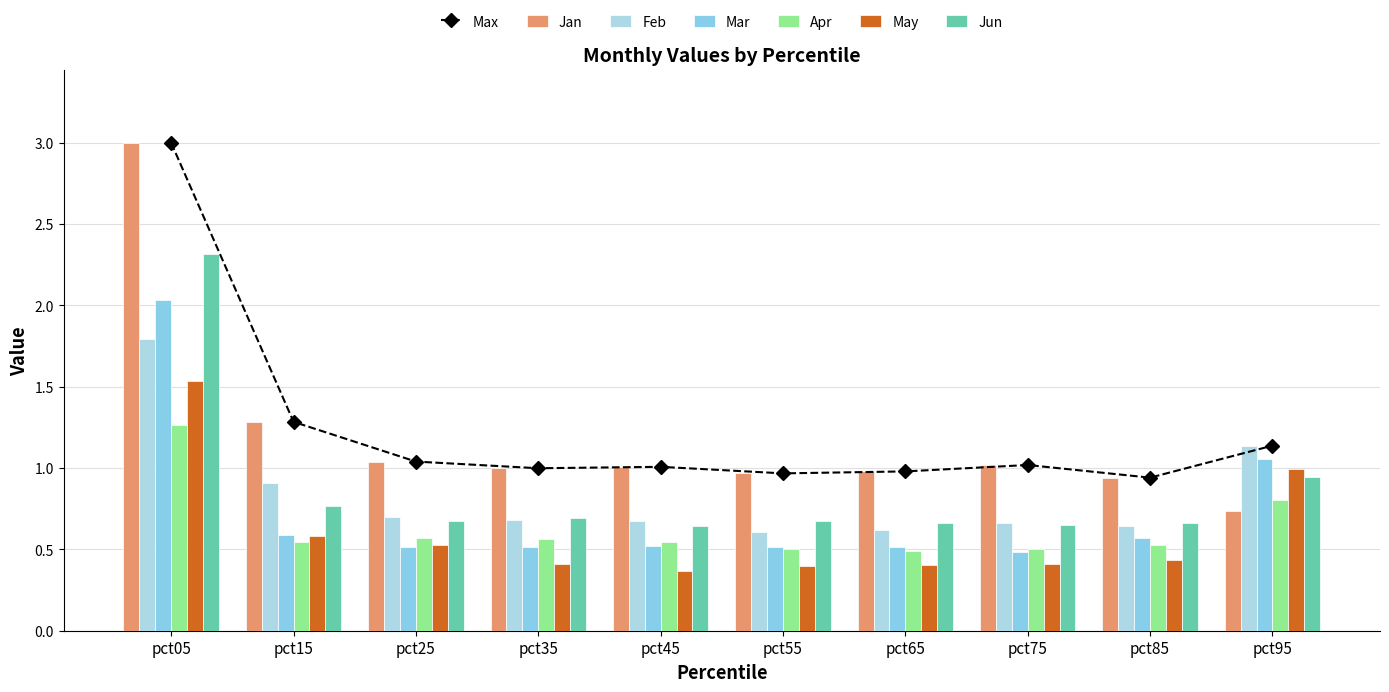

The value of Max at pct55 is 0.4. True or false?

False